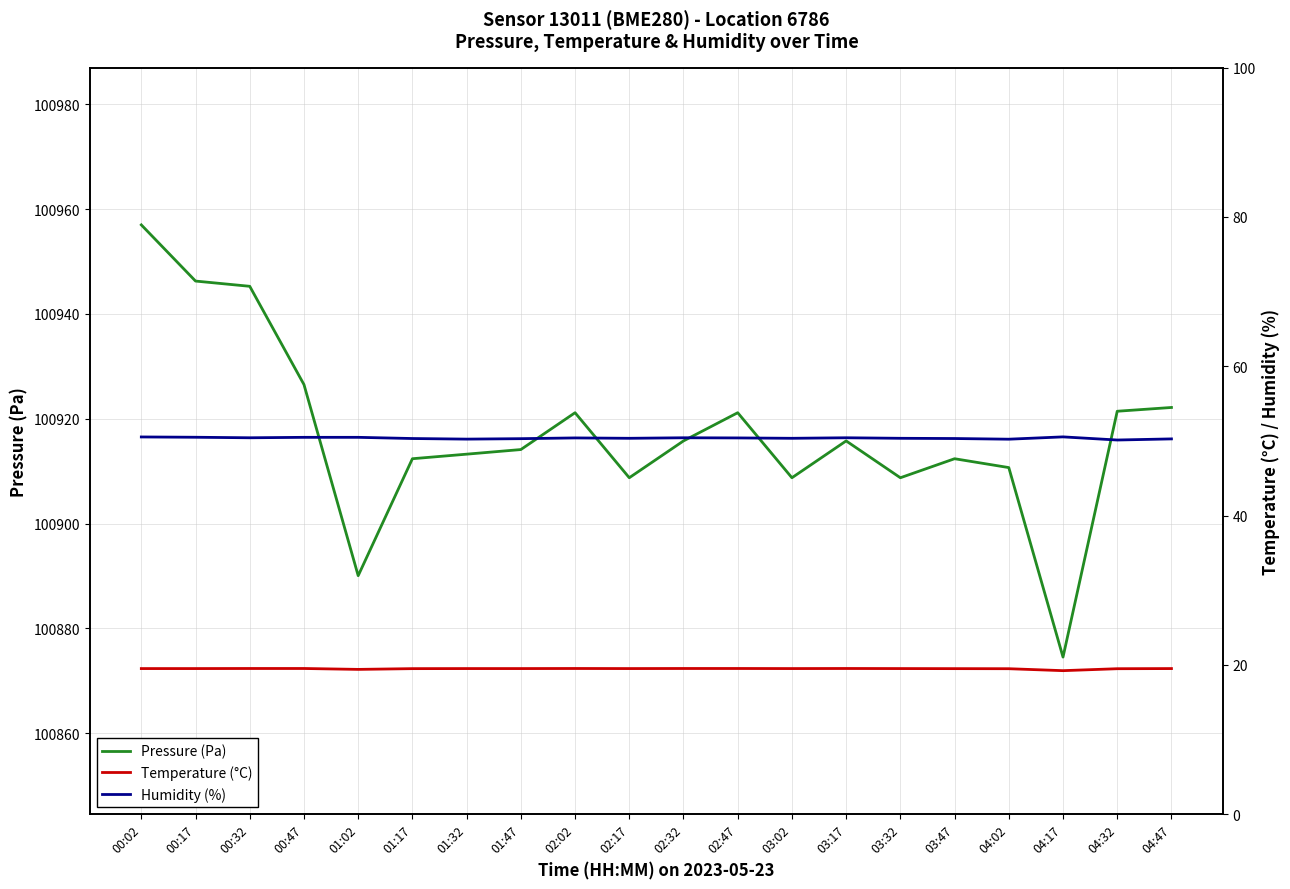

Does the chart have visible grid lines?

Yes